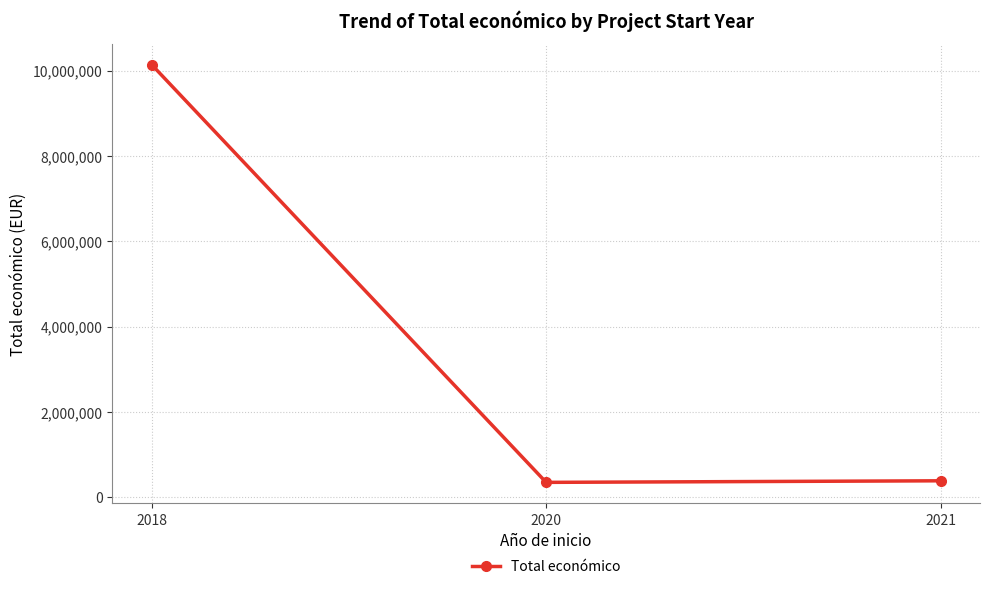

What is the value of the 1st point from the left?

10138448